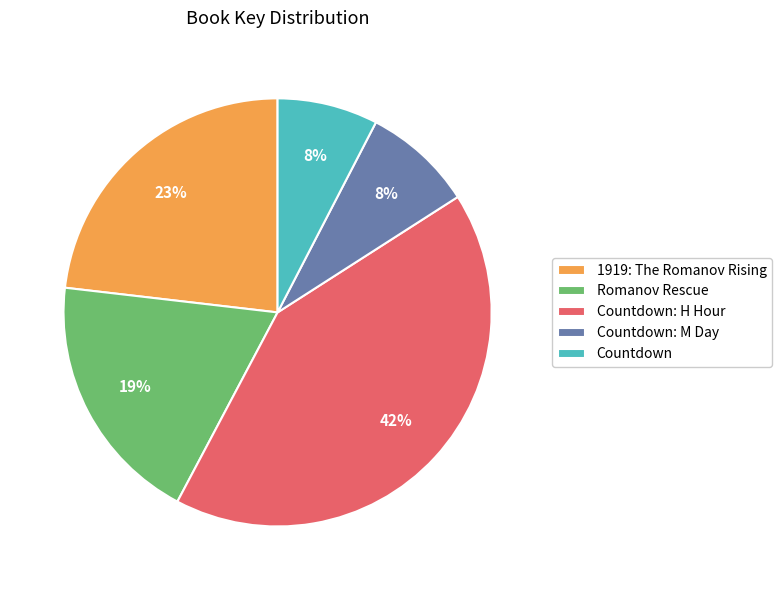

Which has a higher value, Countdown or Romanov Rescue?

Romanov Rescue